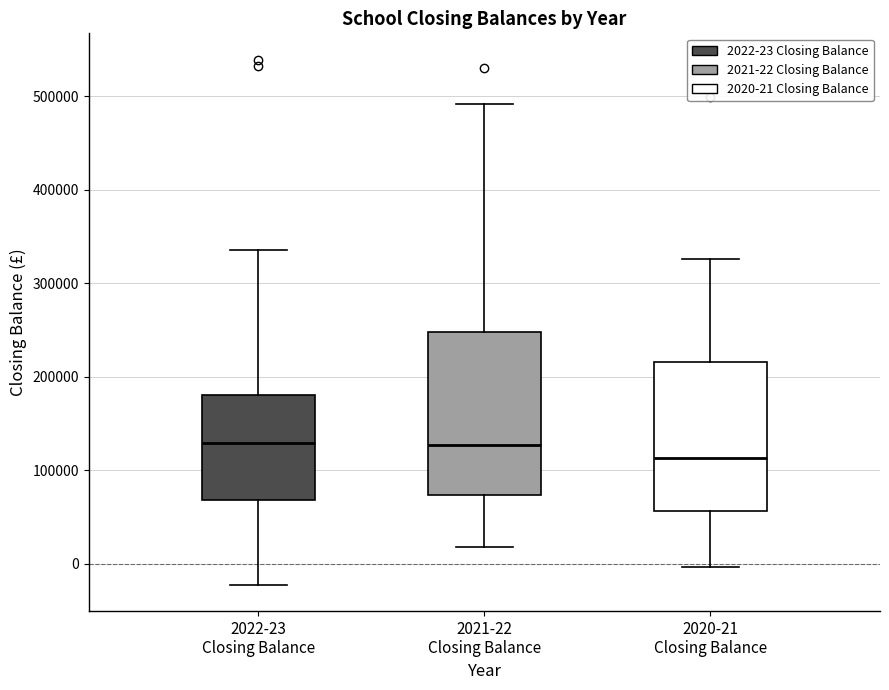

Reading left to right, read every box against the y-axis: the position of its median line, the range the box covers, and the ends of its whiskers. The values are not printed on the chart, so give them approximately, as read against the axis.

2022-23 Closing Balance: median 130000, box 70000 to 180000, whiskers -20000 to 340000
2021-22 Closing Balance: median 130000, box 70000 to 250000, whiskers 20000 to 490000
2020-21 Closing Balance: median 110000, box 60000 to 220000, whiskers 0 to 330000